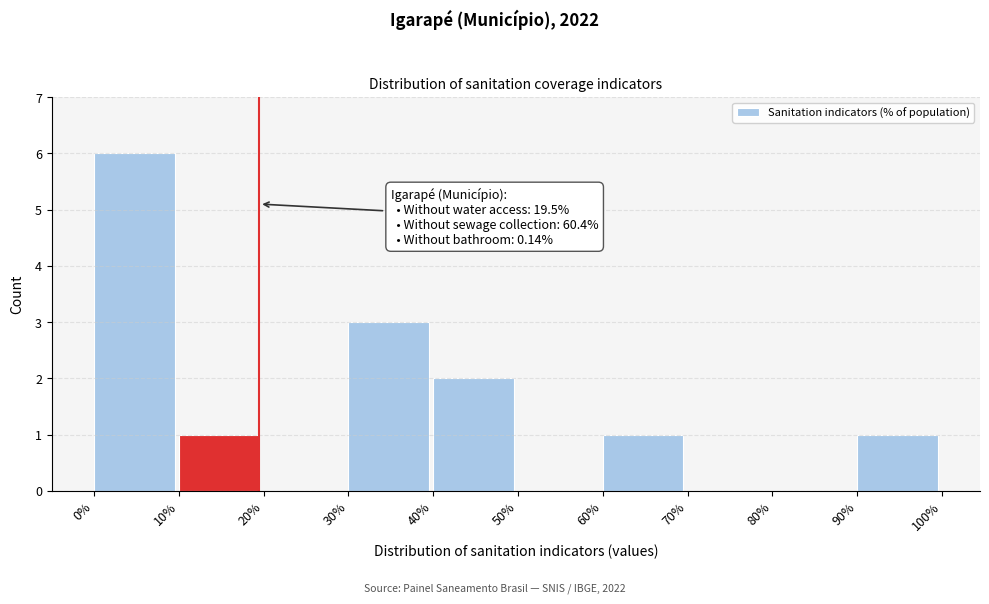

Reading right to left, transcribe all the data shown in this chart.

90%=1	80%=0	70%=0	60%=1	50%=0	40%=2	30%=3	20%=0	10%=1	0%=6